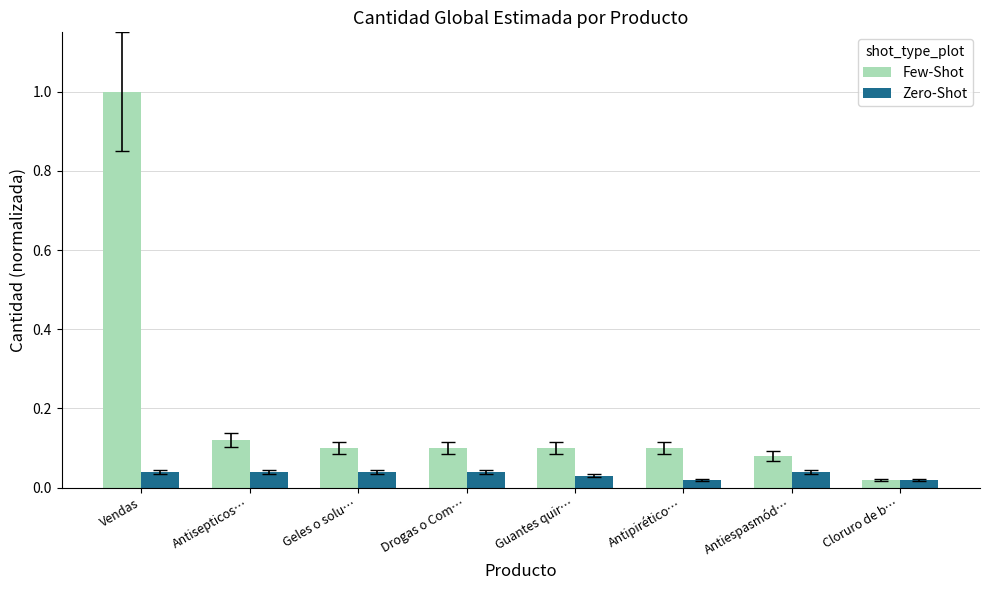

How many groups of bars are there?

8